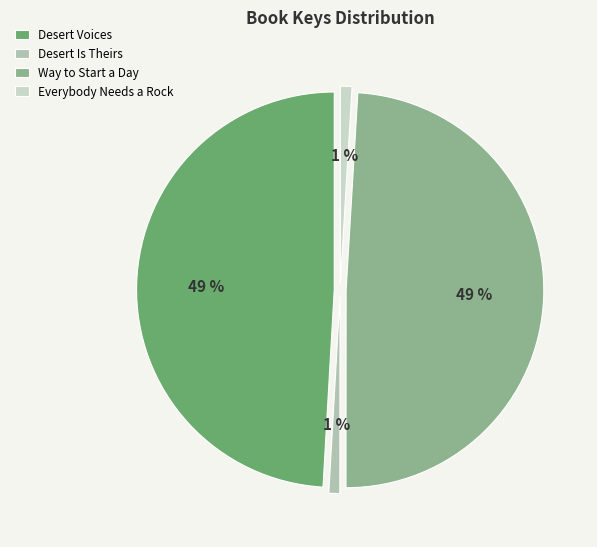

Does Way to Start a Day account for over 50% of the chart?

No